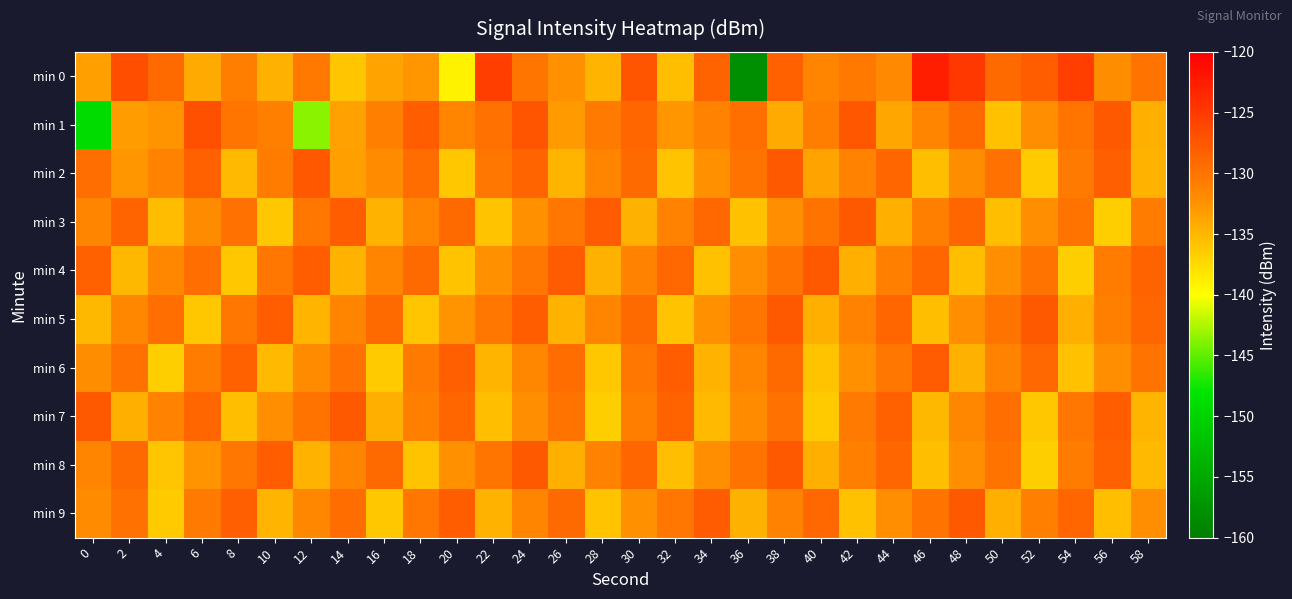

What is the total value across all series at 14?

-1315.3